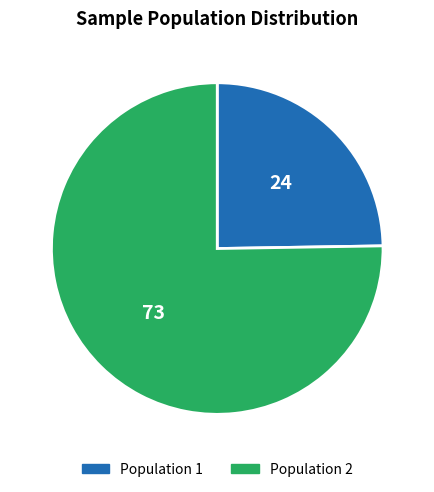

Do Population 1 and Population 2 together represent more than half of the pie?

Yes